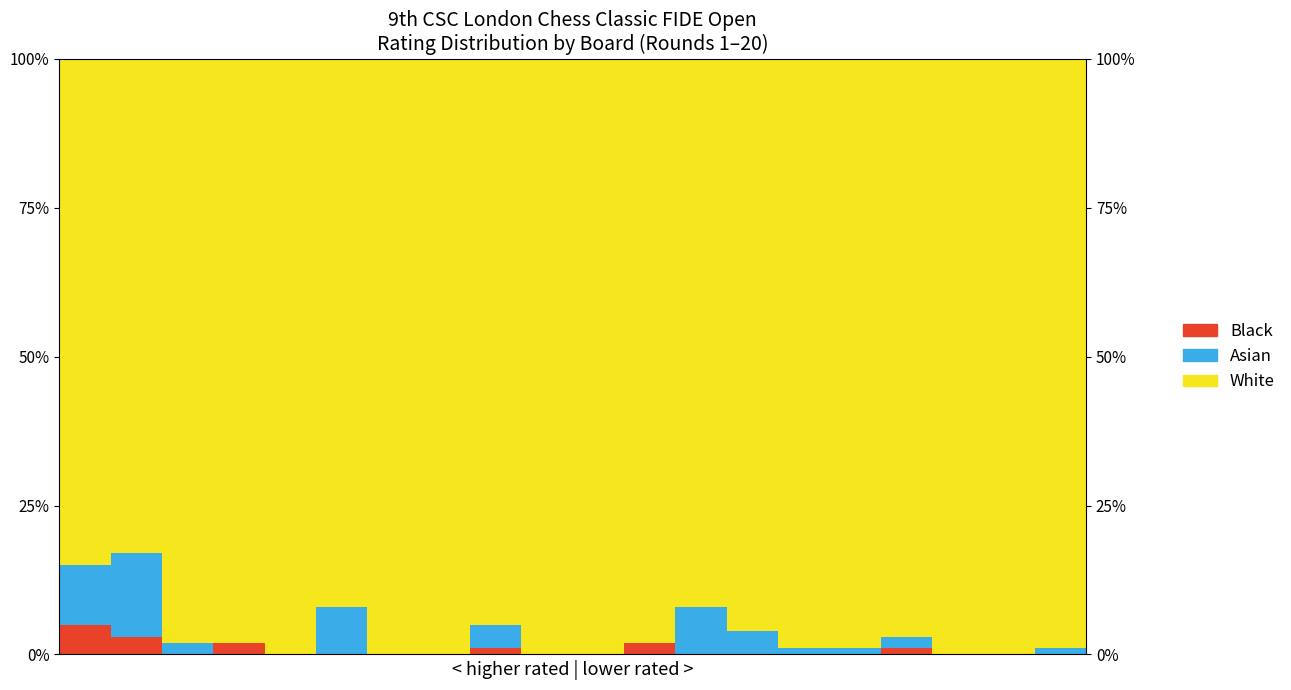

How many categories are shown in the chart?

20